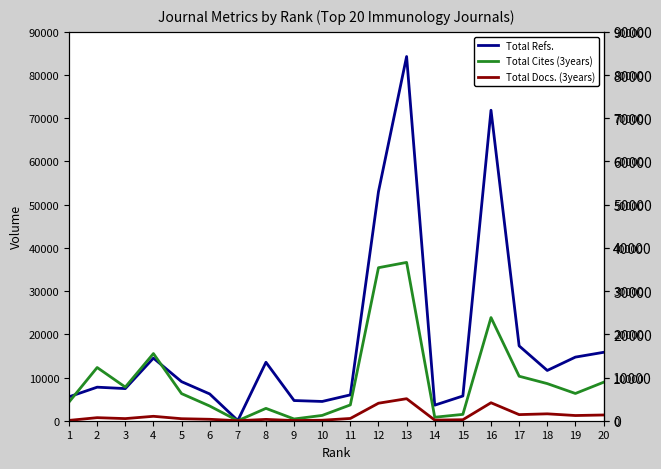

What are all the series names shown in the legend?

Total Refs., Total Cites (3years), Total Docs. (3years)